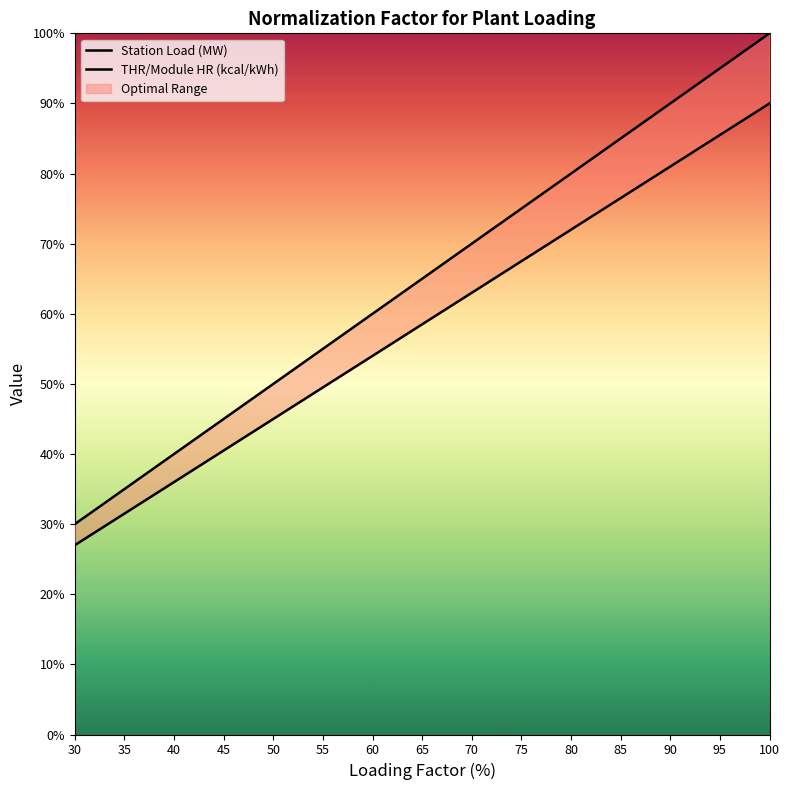

Is it true that THR/Module HR (kcal/kWh) equals 27.0 at 30?

True